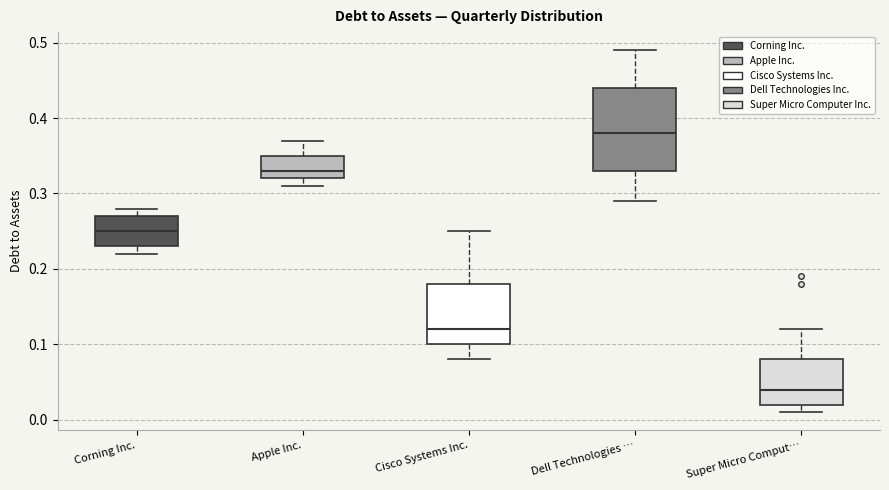

Which box is the tallest, from its lower edge to its upper edge?

Dell Technologies …